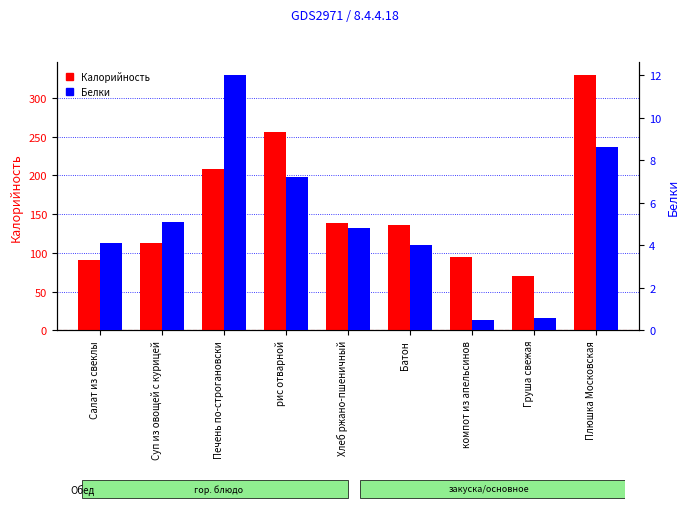

The value of Калорийность at Хлеб ржано-пшеничный is 200.9. True or false?

False